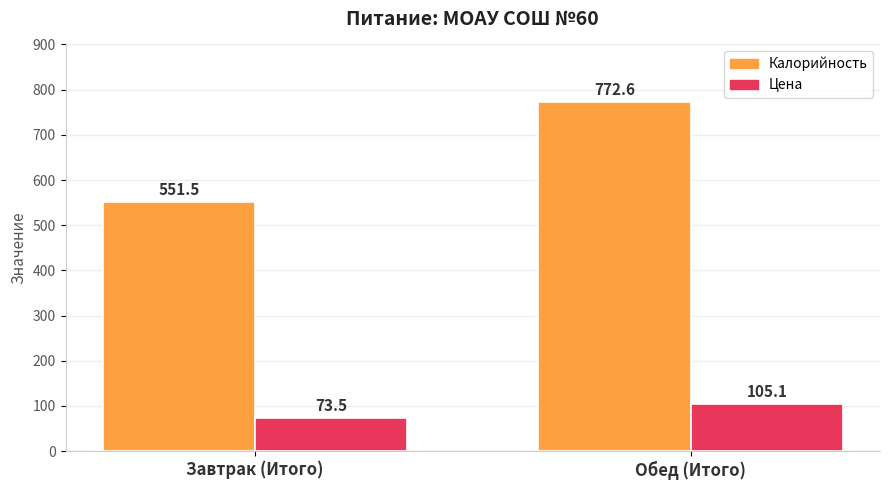

Which label corresponds to the smallest value in the chart?

Завтрак (Итого)